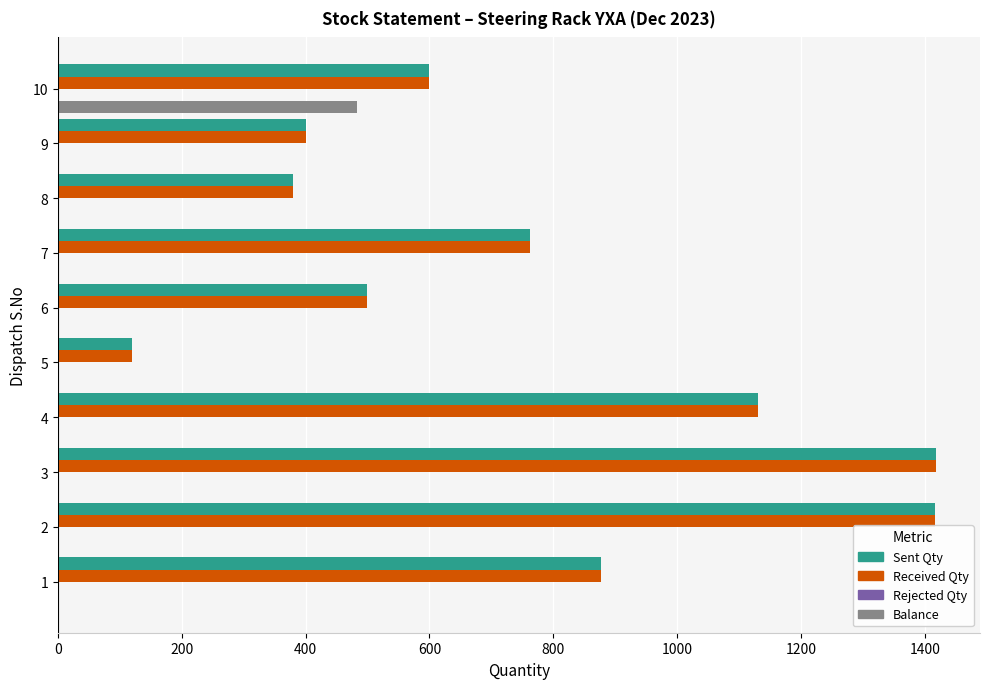

Is the value of Balance at 5 greater than the value of Sent Qty at 10?

No